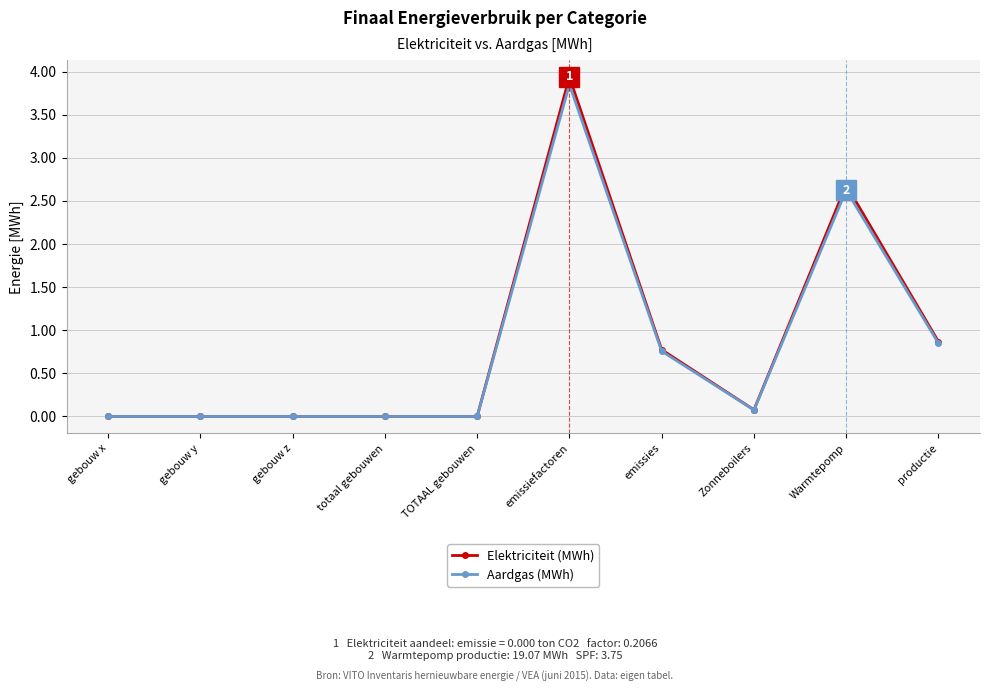

Which series has the largest range (max minus min)?

Elektriciteit (MWh)